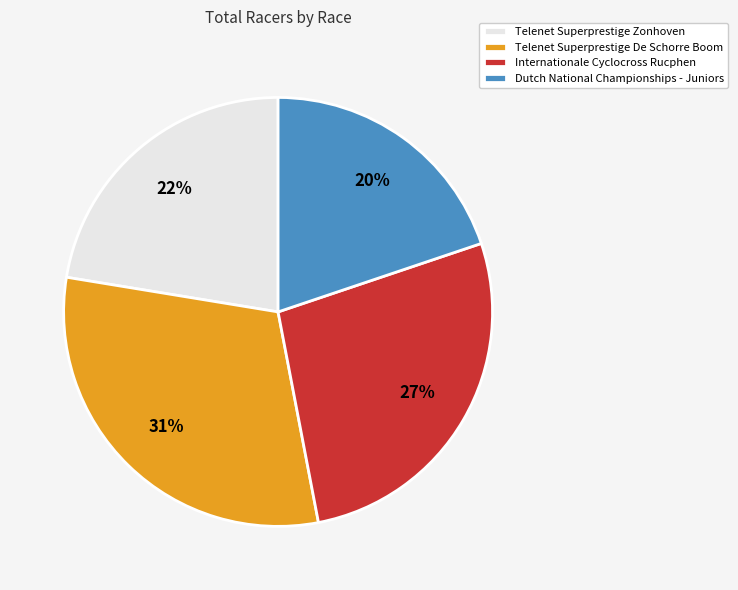

To the nearest percent, what is the average slice percentage?

25%